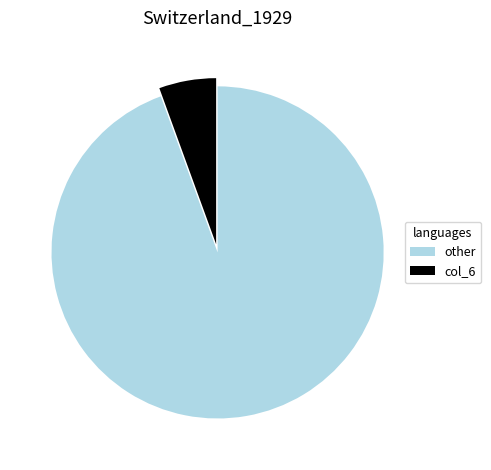

Do other and col_6 together represent more than half of the pie?

Yes